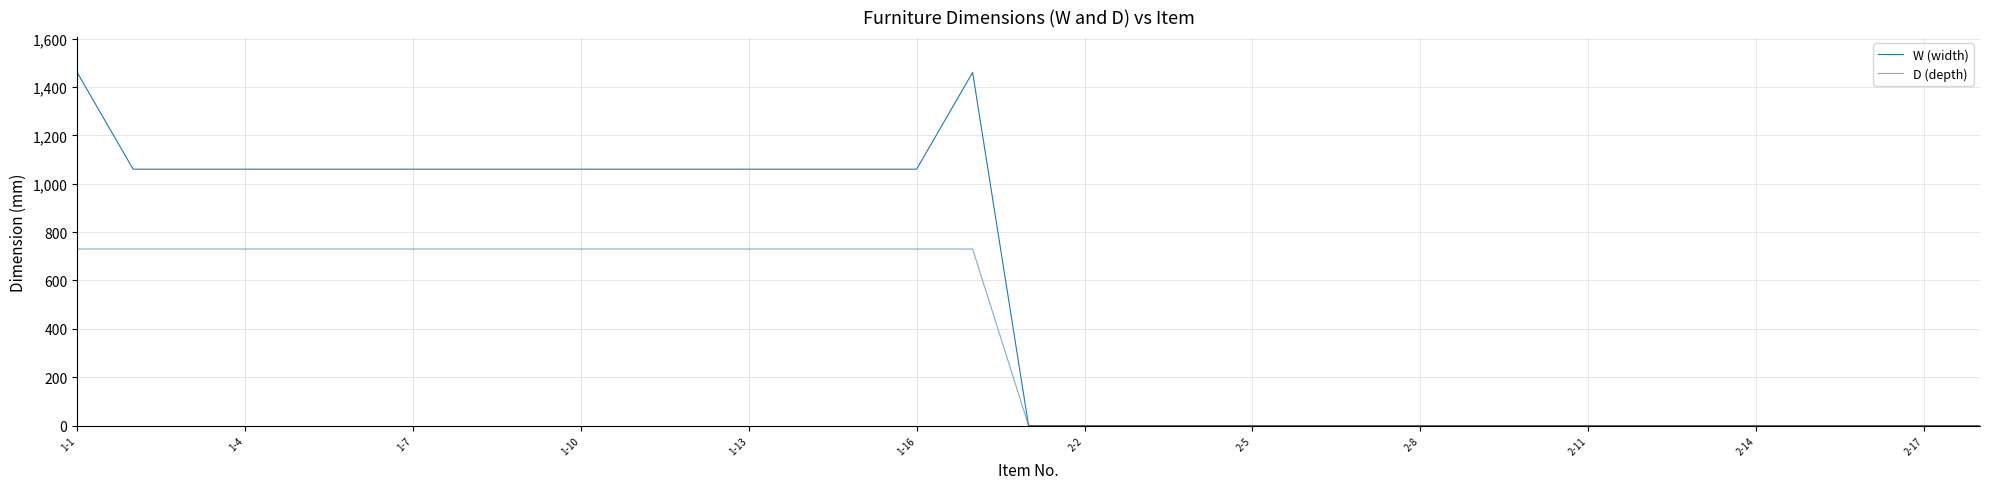

Reading left to right, extract all data points from this chart.

W (width): 1460	1060	1060	1060	1060	1060	1060	1060	1060	1060	1060	1060	1060	1060	1060	1060	1460	0	0	0	0	0	0	0	0	0	0	0	0	0	0	0	0	0	0
D (depth): 730	730	730	730	730	730	730	730	730	730	730	730	730	730	730	730	730	0	0	0	0	0	0	0	0	0	0	0	0	0	0	0	0	0	0